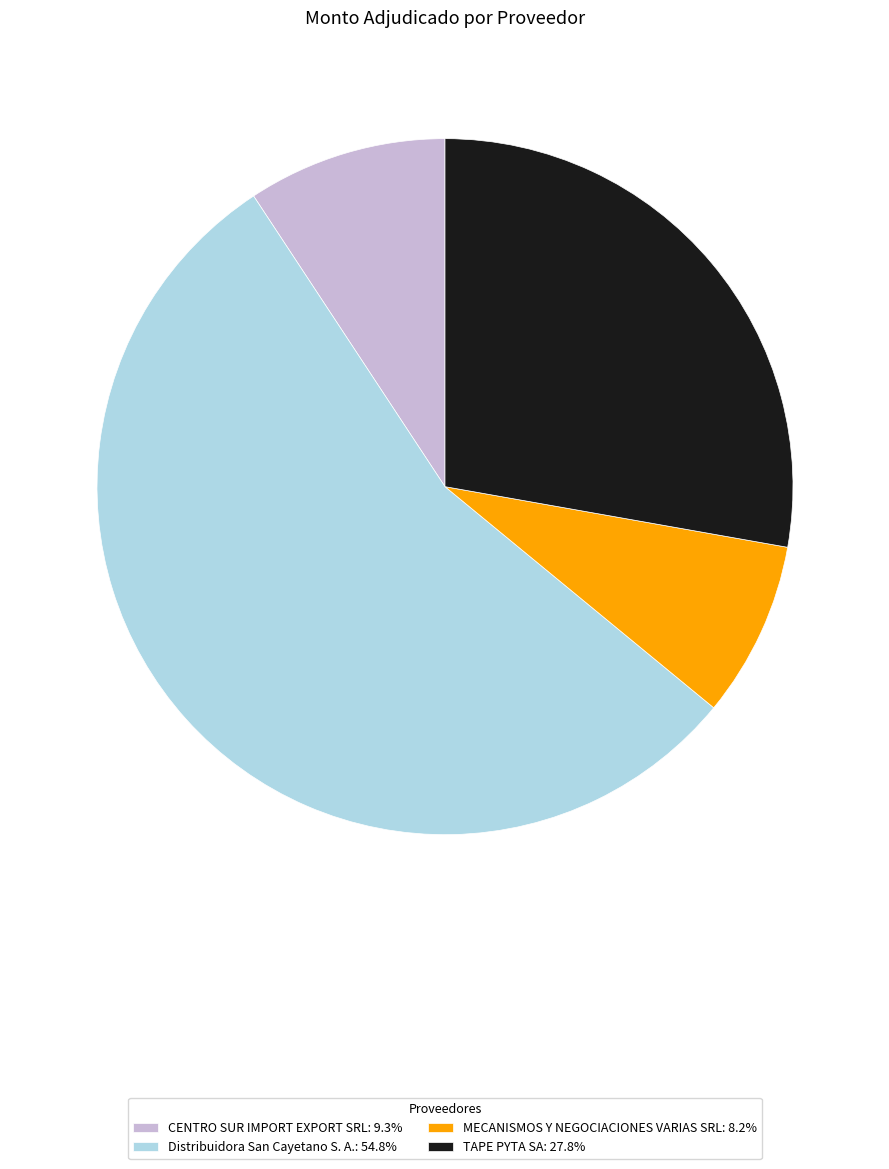

Does CENTRO SUR IMPORT EXPORT SRL: 9.3% account for over 50% of the chart?

No